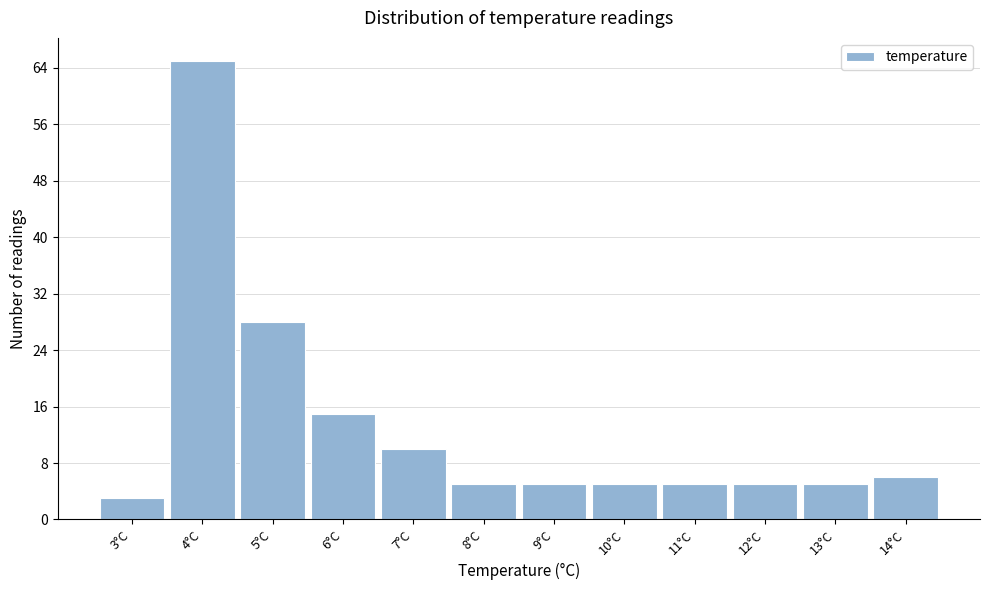

Reading left to right, transcribe all the data shown in this chart.

3°C=3	4°C=65	5°C=28	6°C=15	7°C=10	8°C=5	9°C=5	10°C=5	11°C=5	12°C=5	13°C=5	14°C=6